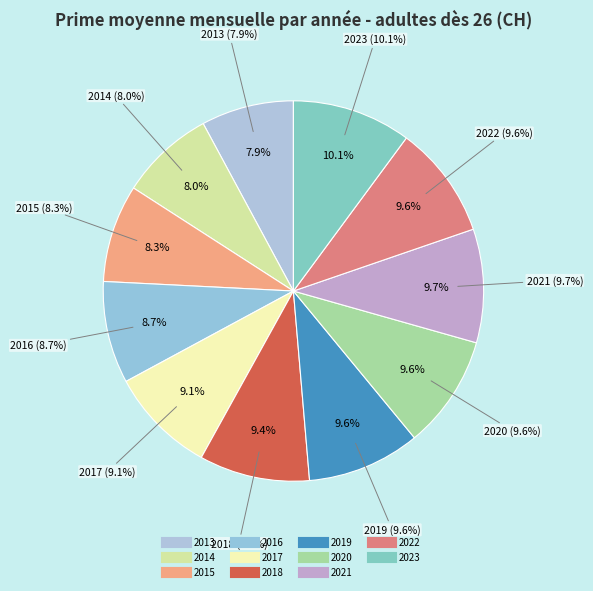

What is the largest slice in the pie chart?

2023